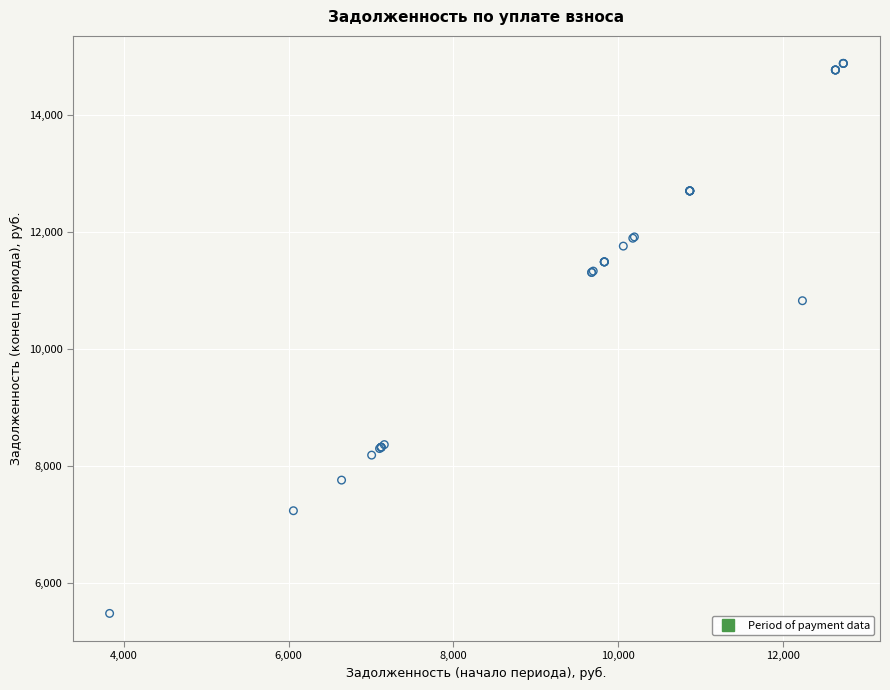

What Y value in the scatter plot is closest to 10183?

10826.6